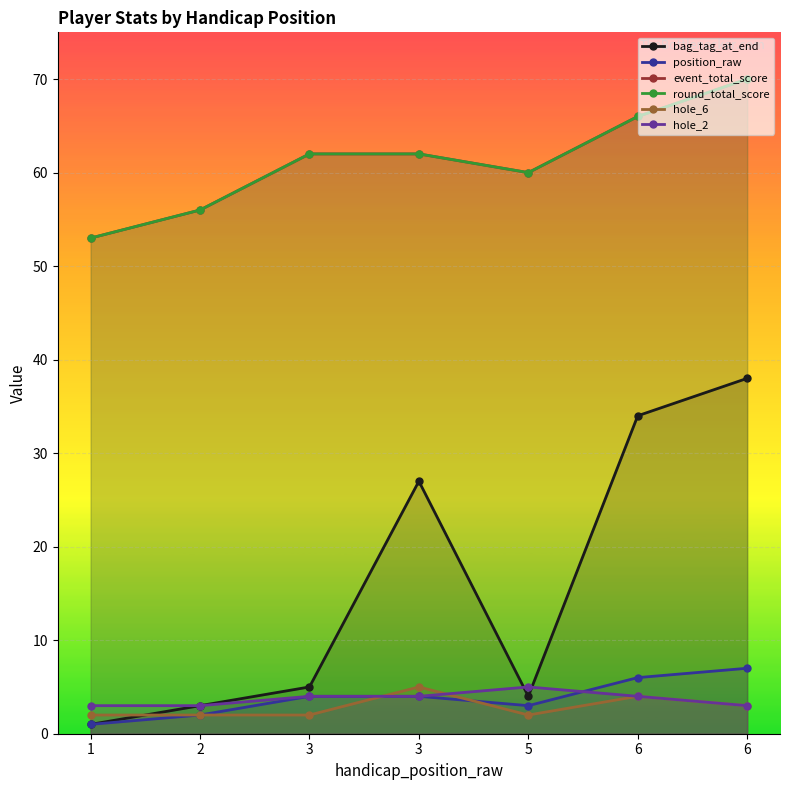

What is the value of the event_total_score point at the 7th from the left?

66